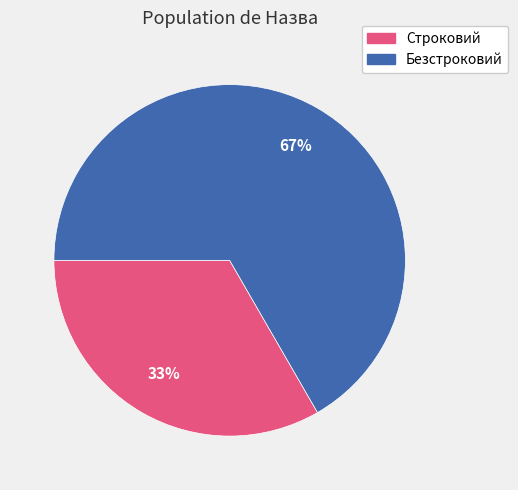

How many segments does this pie chart have?

2